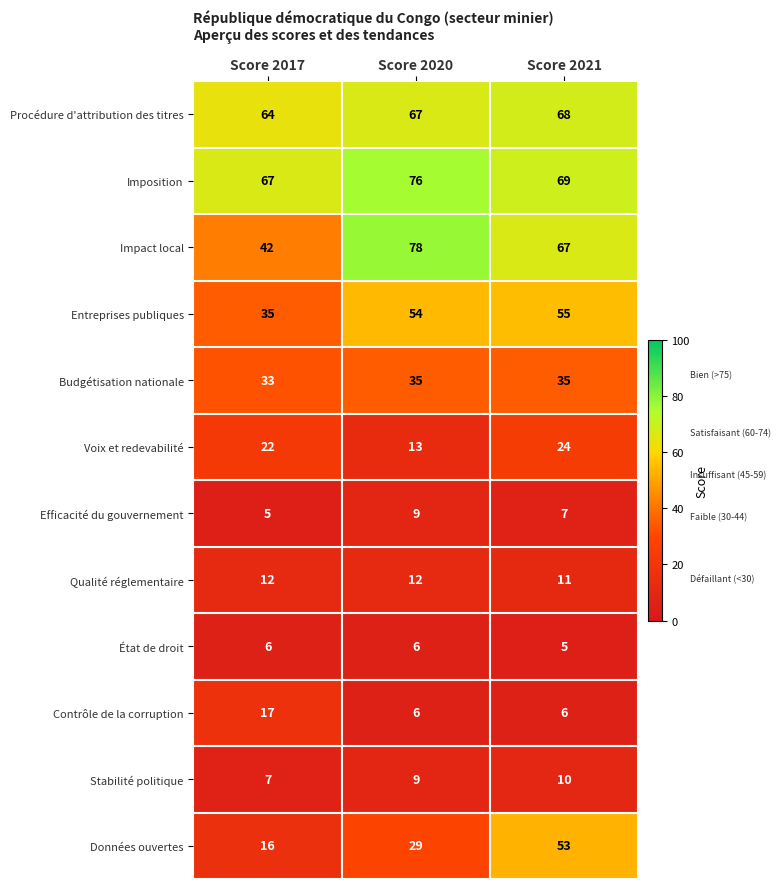

What is the difference between the maximum and minimum values in the Impact local series?

36